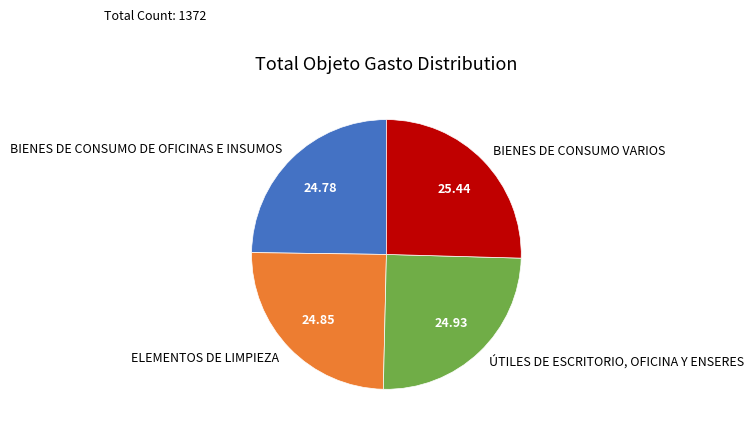

Approximately how many times larger is the value at ELEMENTOS DE LIMPIEZA compared to ÚTILES DE ESCRITORIO, OFICINA Y ENSERES?

1.0